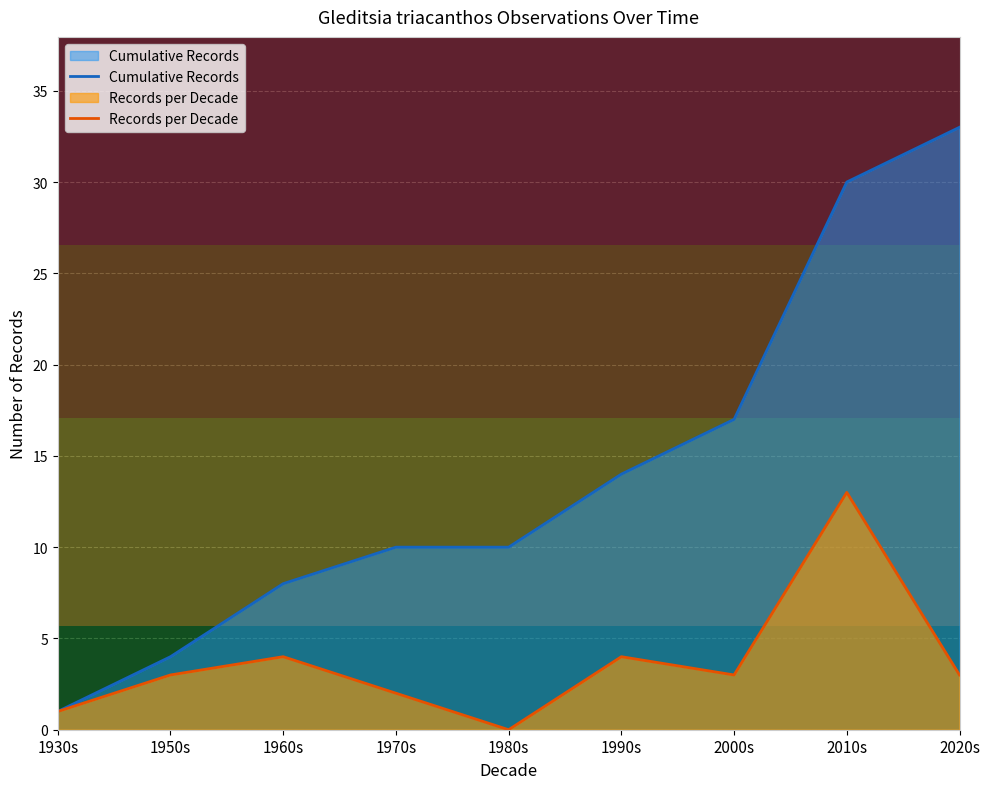

List the series in order of their overall mean, lowest first.

Records per Decade, Cumulative Records